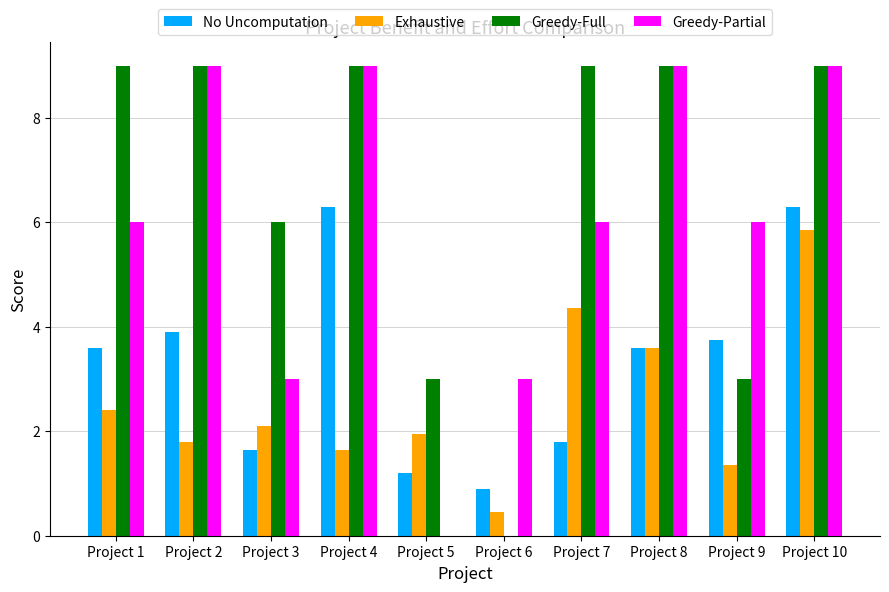

What is the sum of all Greedy-Full values?

66.0